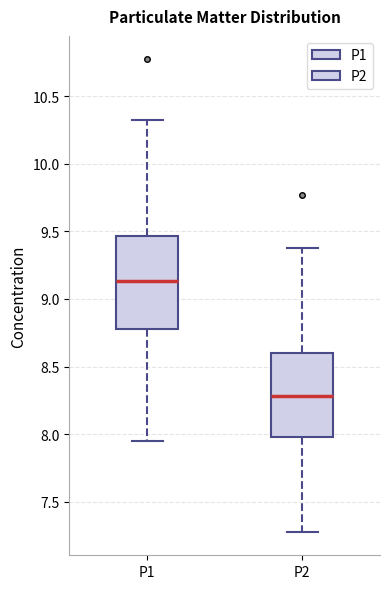

Which box has the lowest median line?

P2